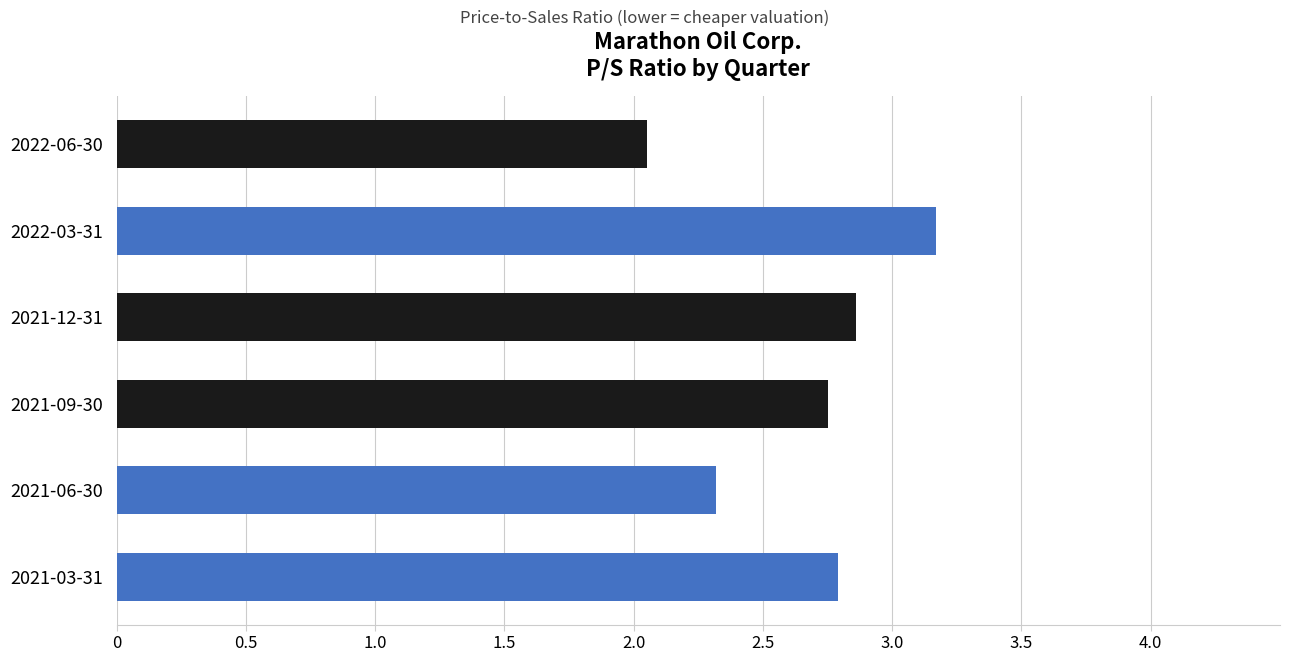

Rank the categories by value from highest to lowest.

2022-03-31, 2021-12-31, 2021-03-31, 2021-09-30, 2021-06-30, 2022-06-30